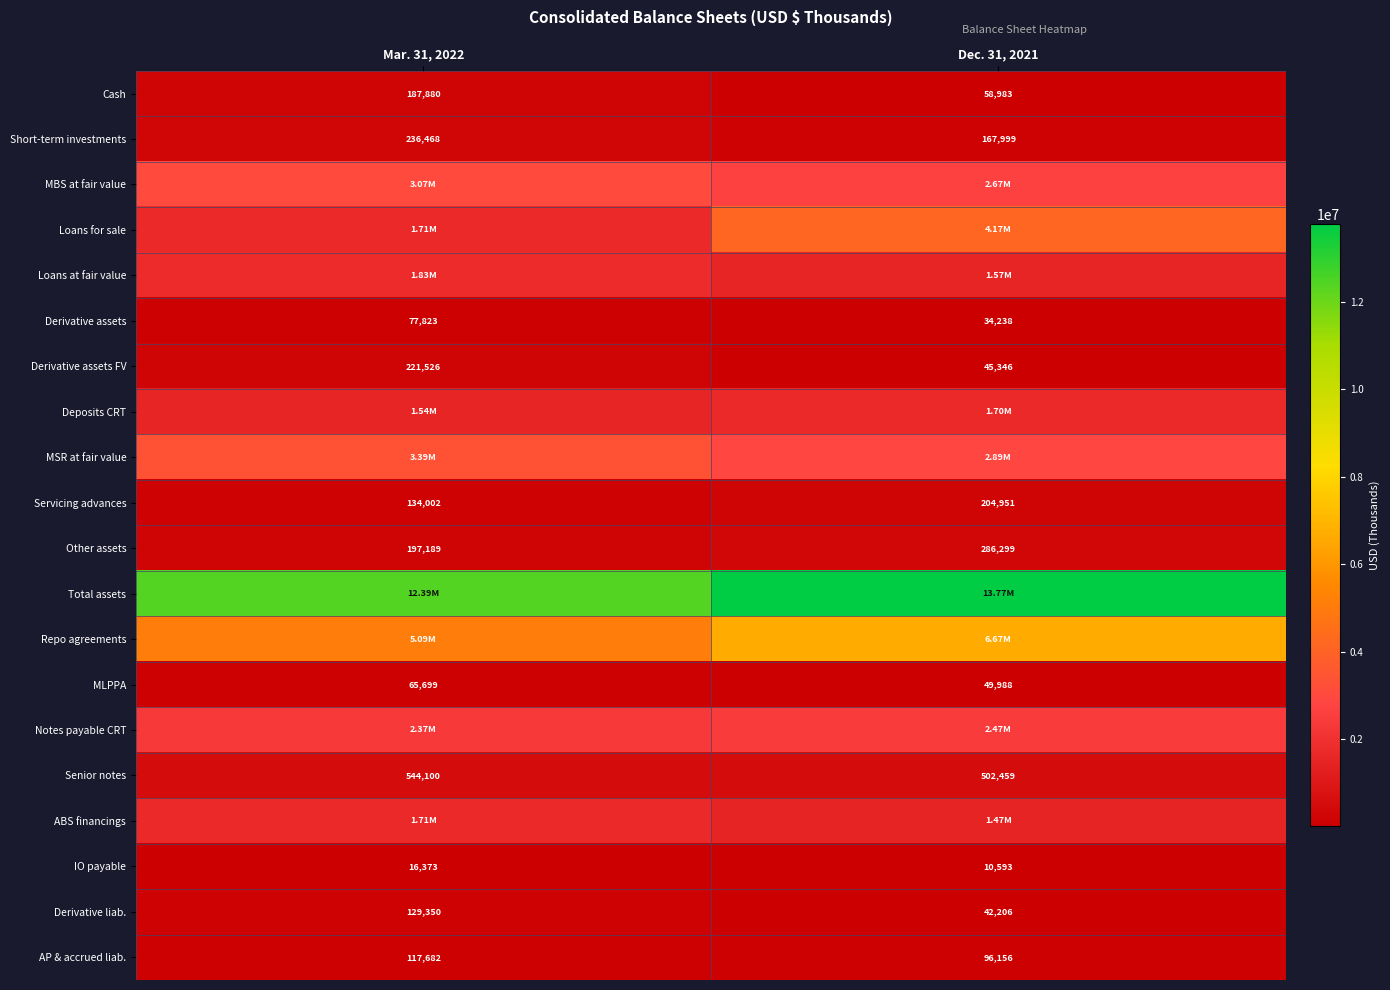

What is the approximate value of Other assets at Dec. 31, 2021, to the nearest 50?

286300